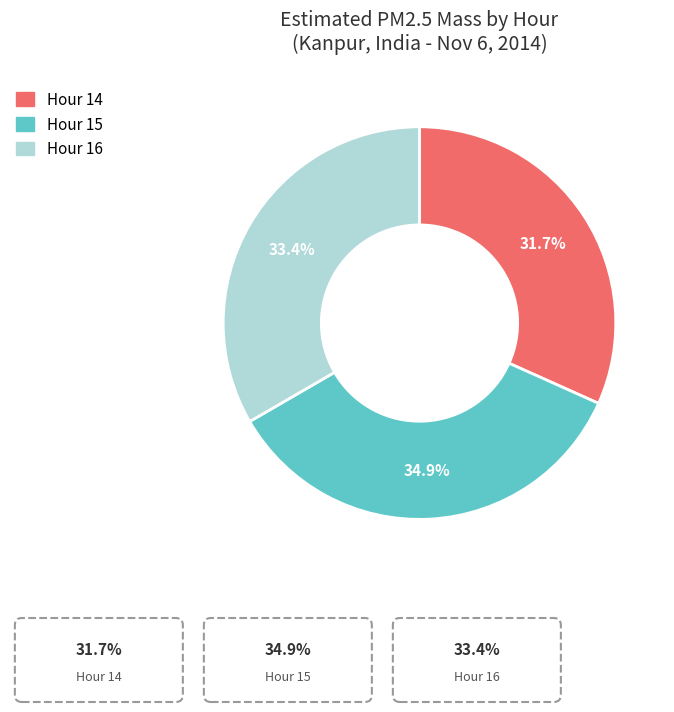

Is there any slice that represents more than half of the pie?

No